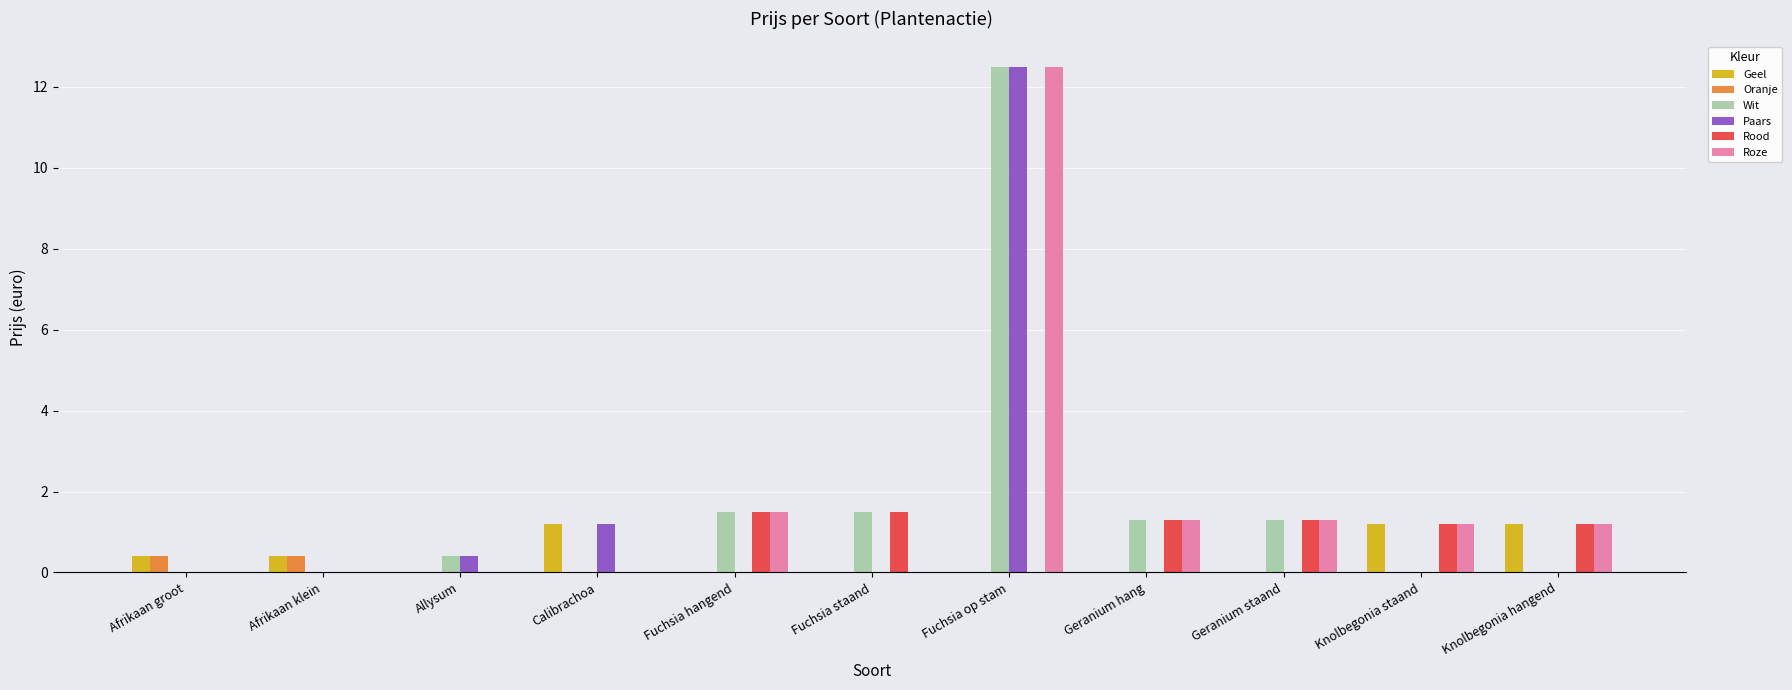

Count the number of categories in the chart.

11